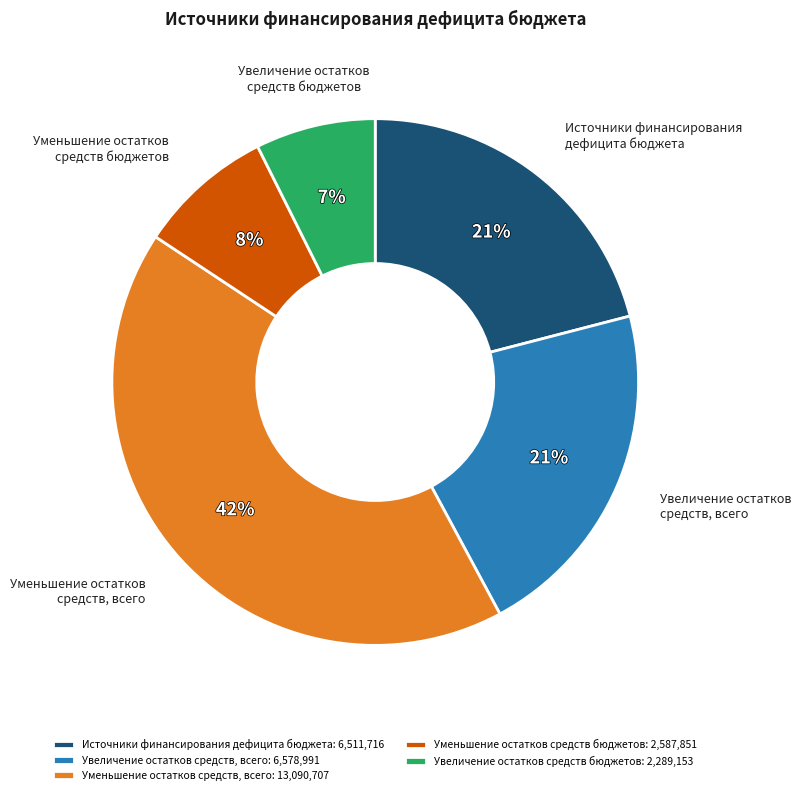

To the nearest percent, what is the difference between the Источники финансирования дефицита бюджета and Уменьшение остатков средств, всего slice percentages?

21%